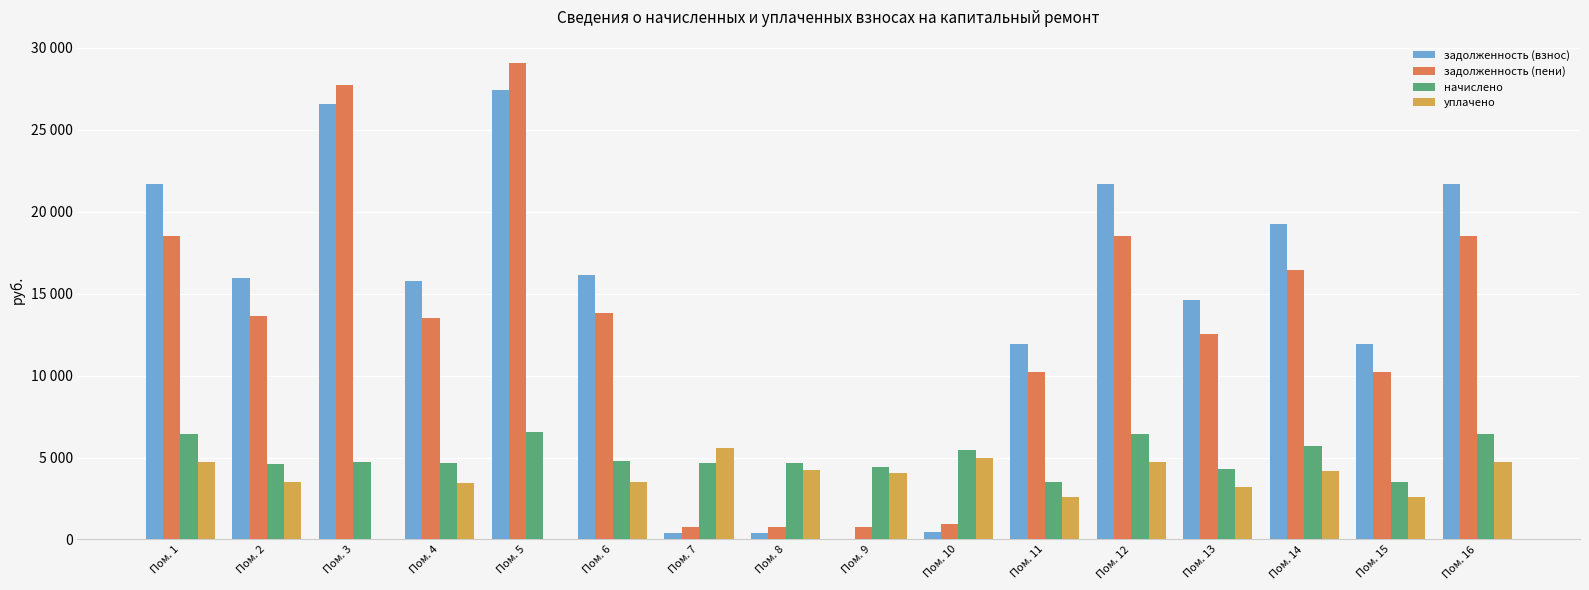

Are the bars horizontal?

No